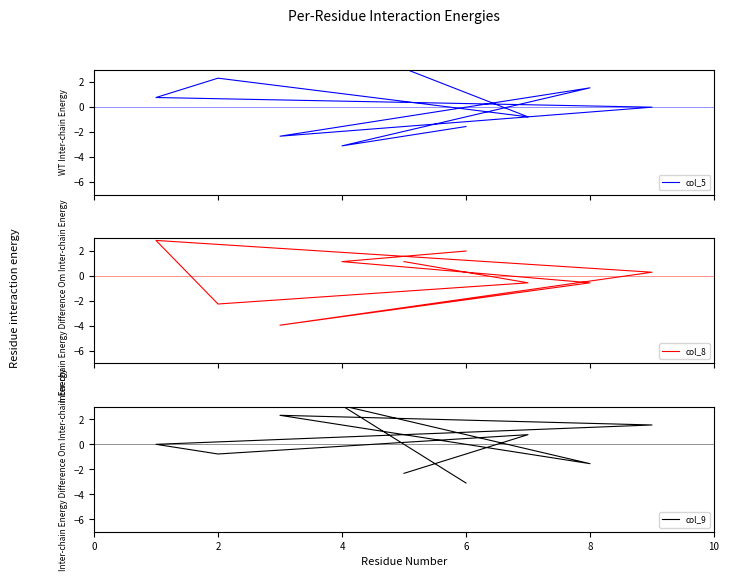

Which series has the largest range (max minus min)?

col_8